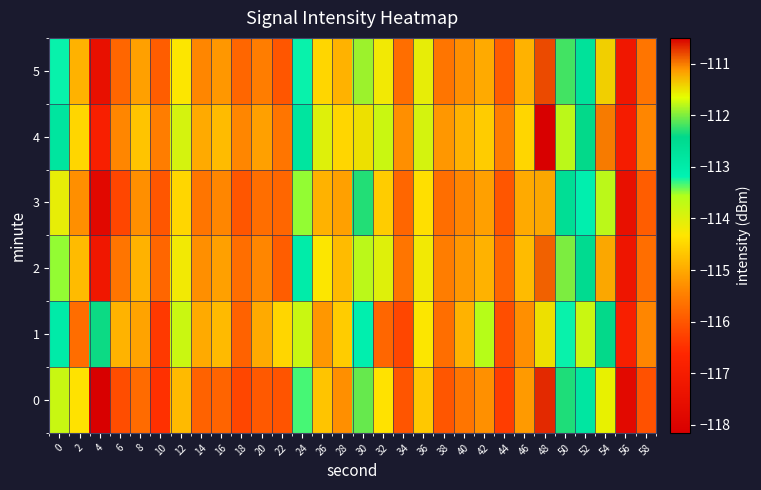

Which label corresponds to the smallest value in the chart?

4